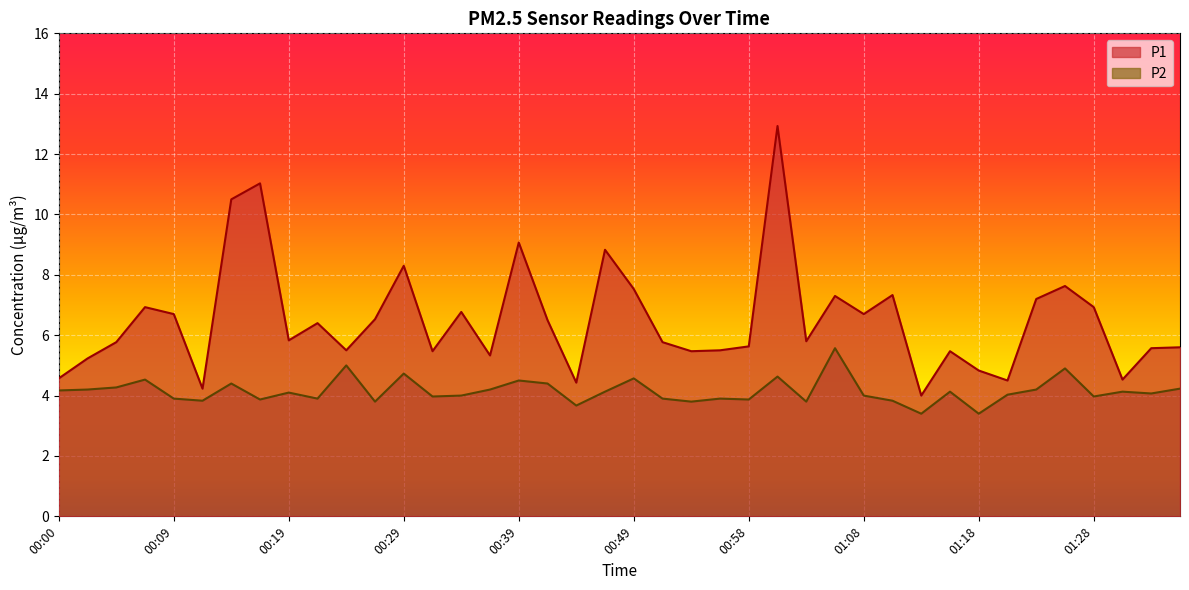

At which category is the sum across all series the highest?

01:01